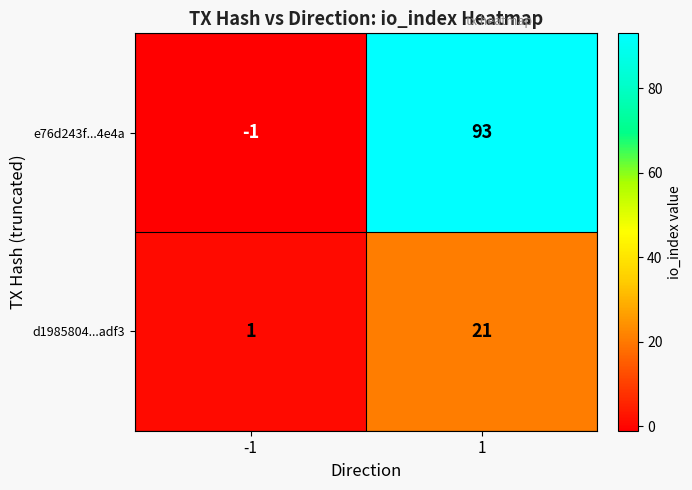

What is the difference between the d1985804...adf3 values at -1 and 1?

20